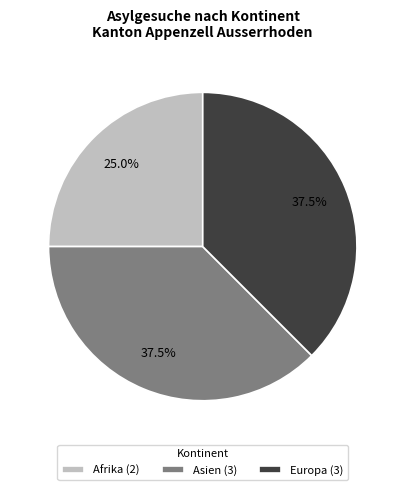

How many slices are in this pie chart?

3